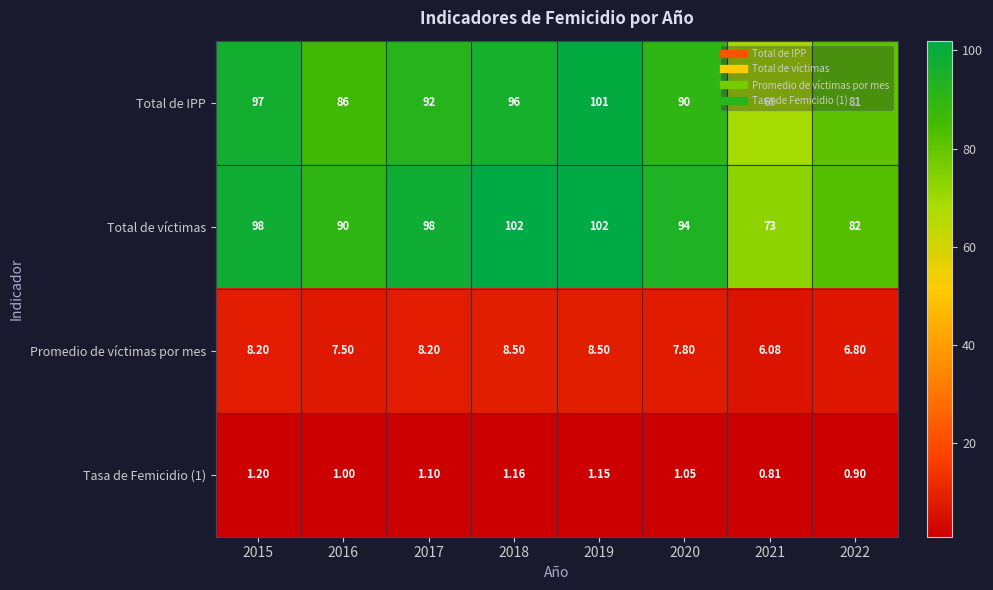

Which series has the largest range (max minus min)?

Total de IPP